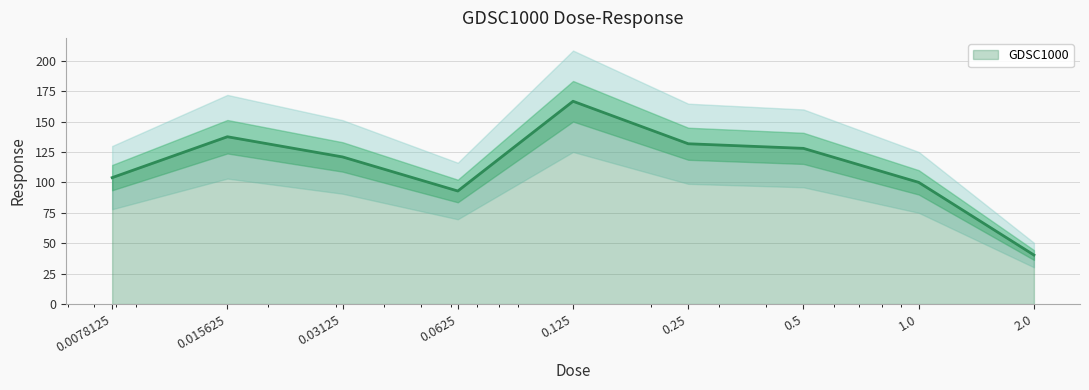

At which category does the chart reach its minimum across all series?

2.0